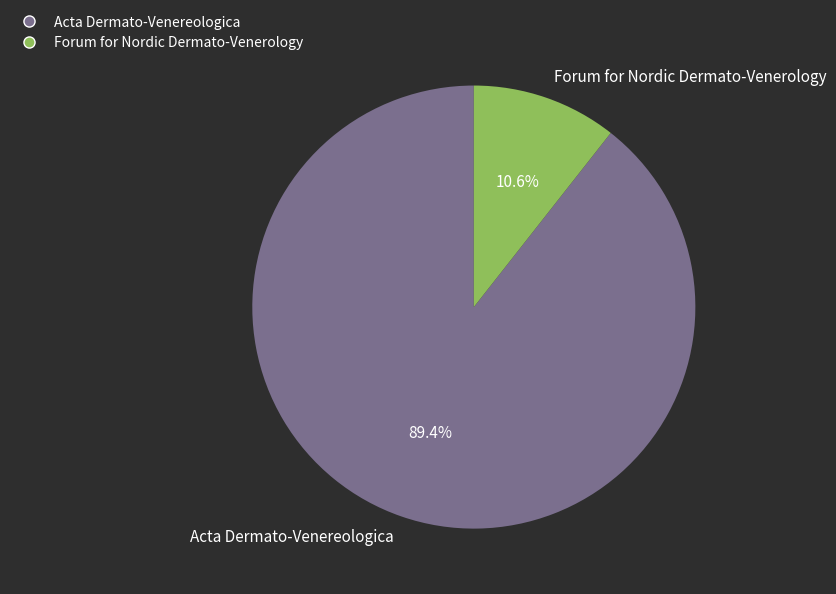

Which slice represents more than half of the pie?

Acta Dermato-Venereologica